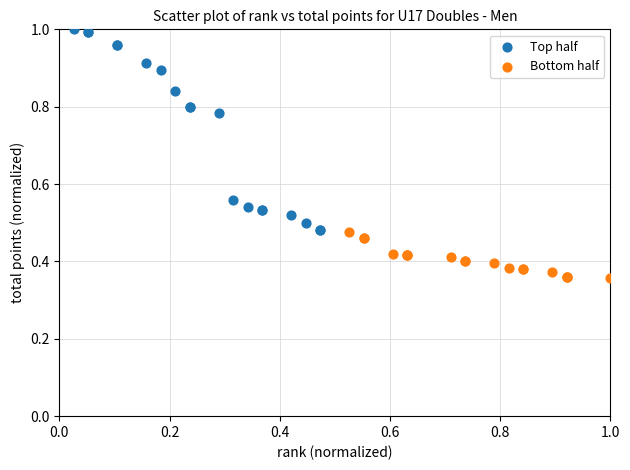

Which series contains the highest Y value?

Top half